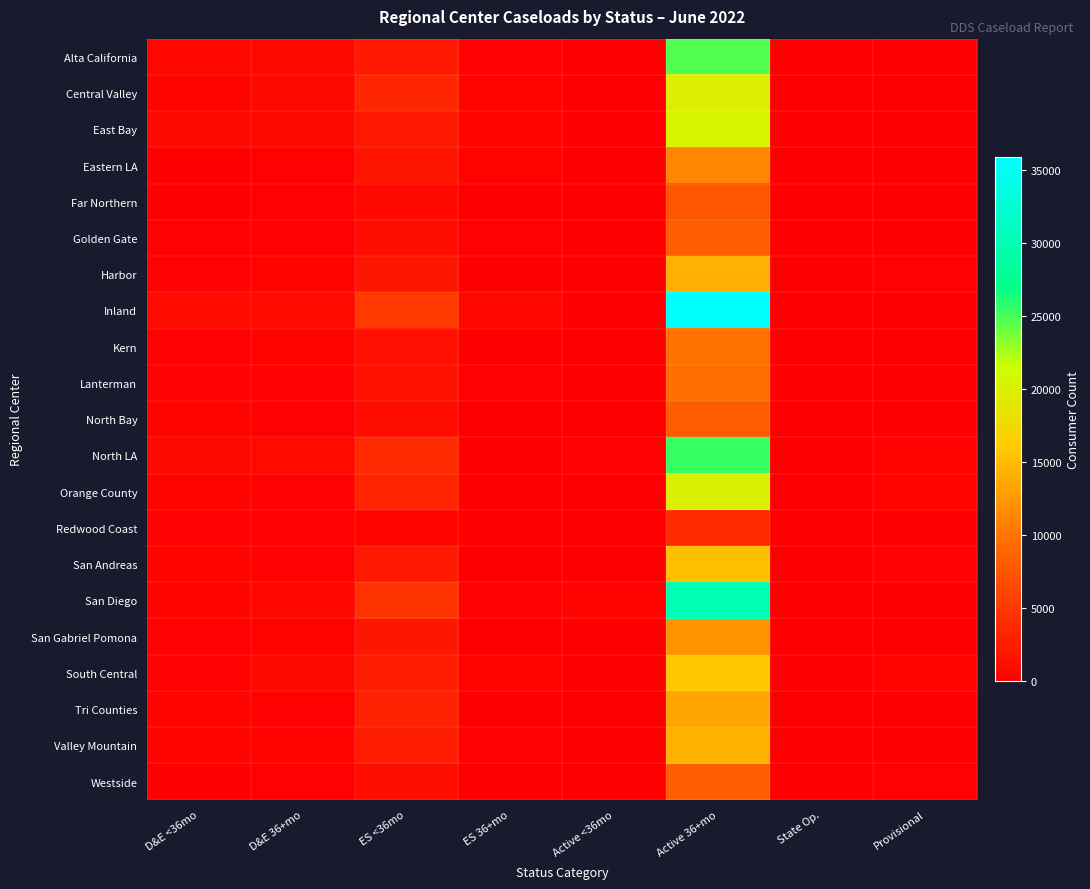

Rank the series at D&E 36+mo from highest to lowest value.

North LA, Inland, East Bay, Central Valley, South Central, Alta California, San Diego, Valley Mountain, Harbor, Kern, San Gabriel Pomona, Eastern LA, Far Northern, North Bay, Tri Counties, Orange County, Golden Gate, San Andreas, Lanterman, Westside, Redwood Coast